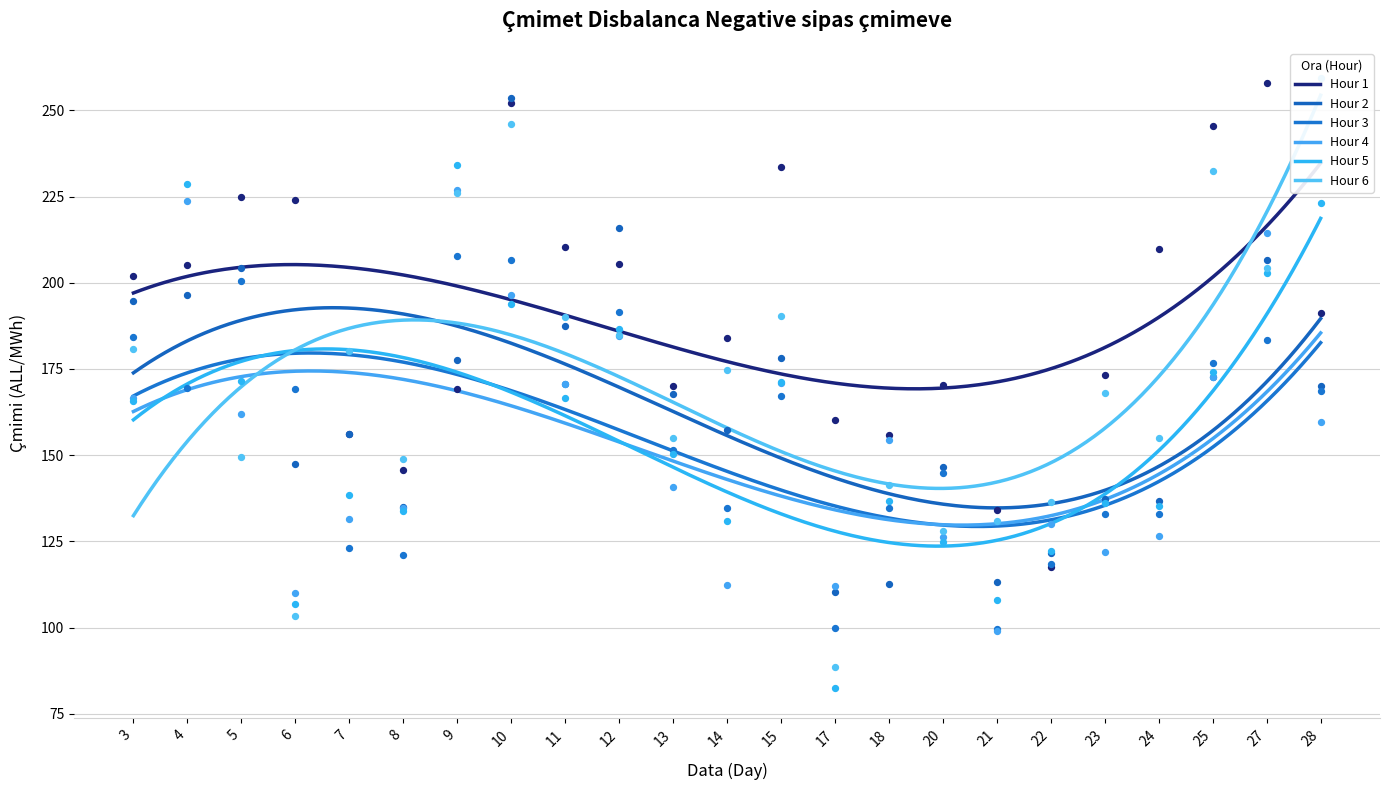

Which series reaches the maximum Y coordinate?

Hour 1